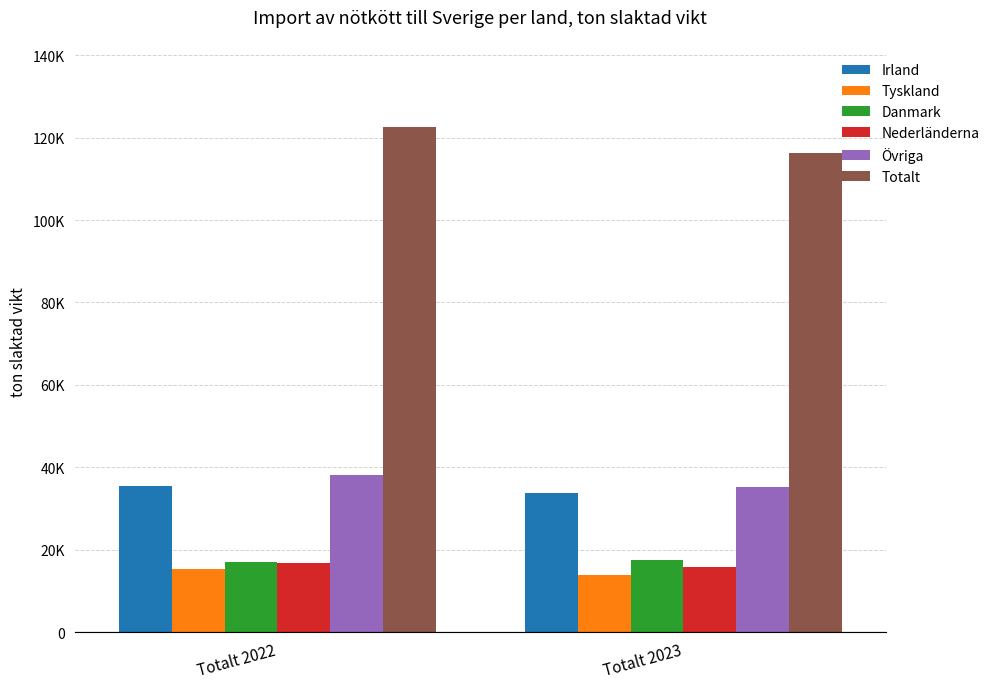

At which category is the sum across all series the highest?

Totalt 2022